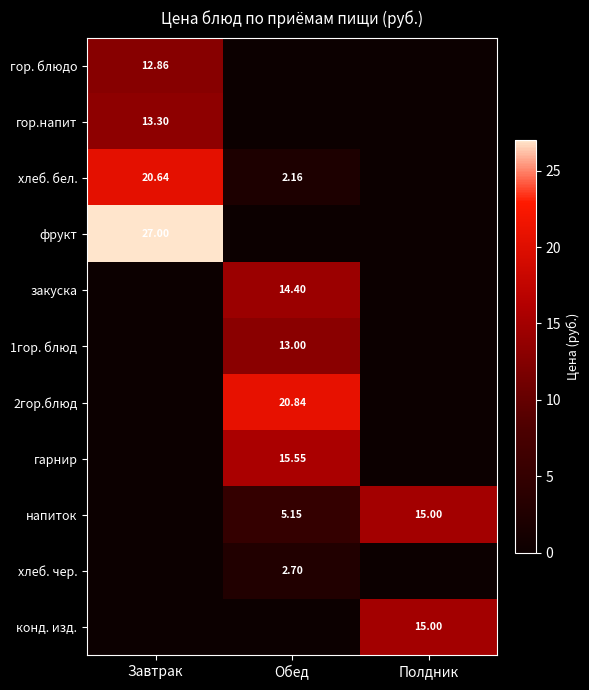

Is the value of напиток at Завтрак greater than the value of хлеб. бел. at Завтрак?

No